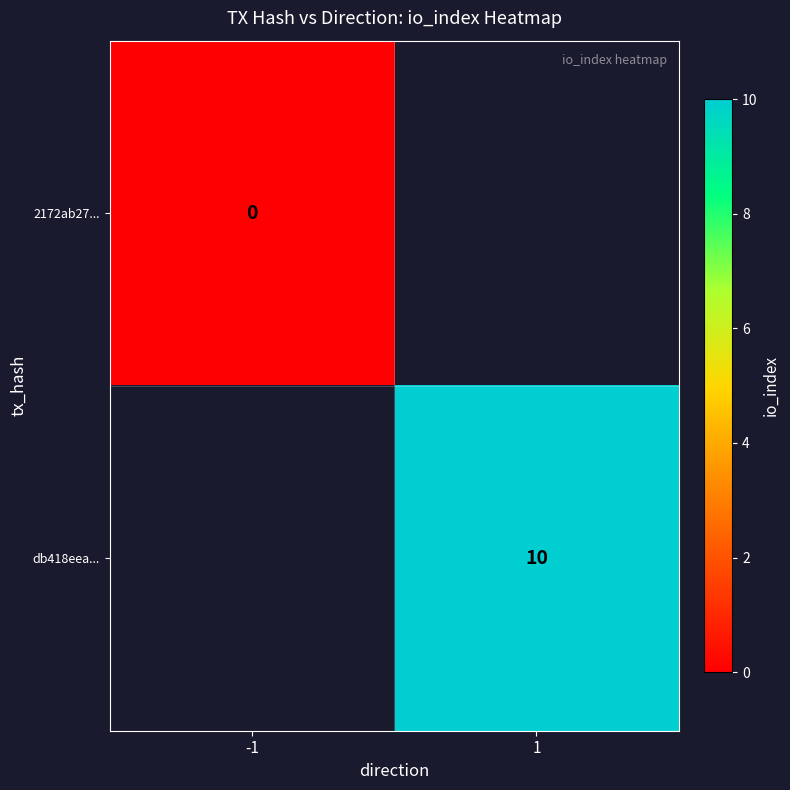

Count the number of data series in this chart.

2